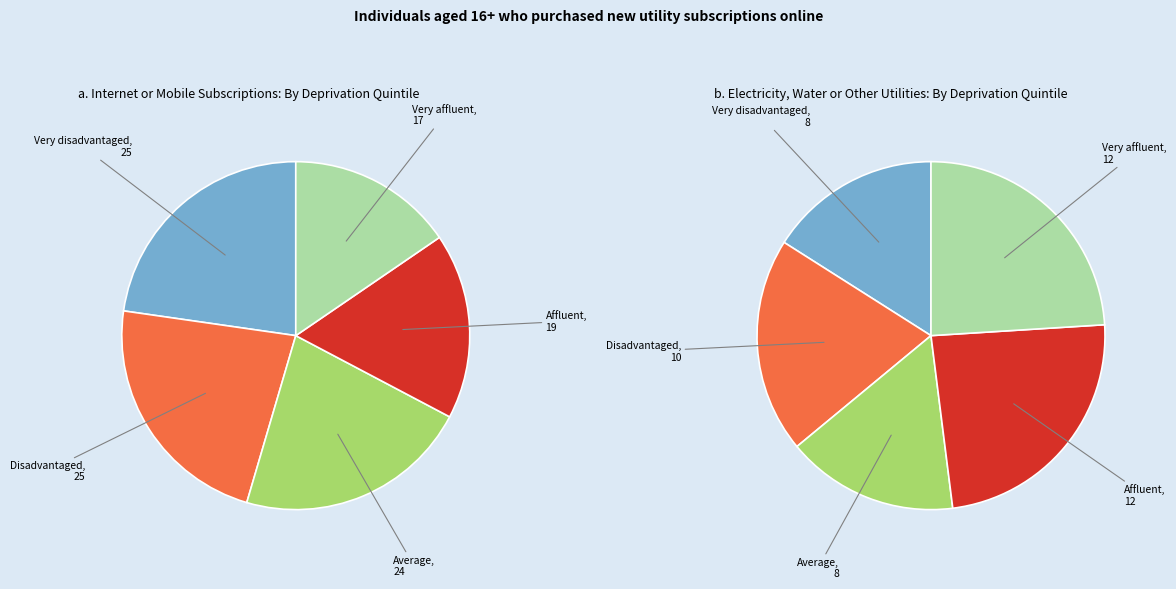

Which category has the smallest portion of the pie?

Very disadvantaged